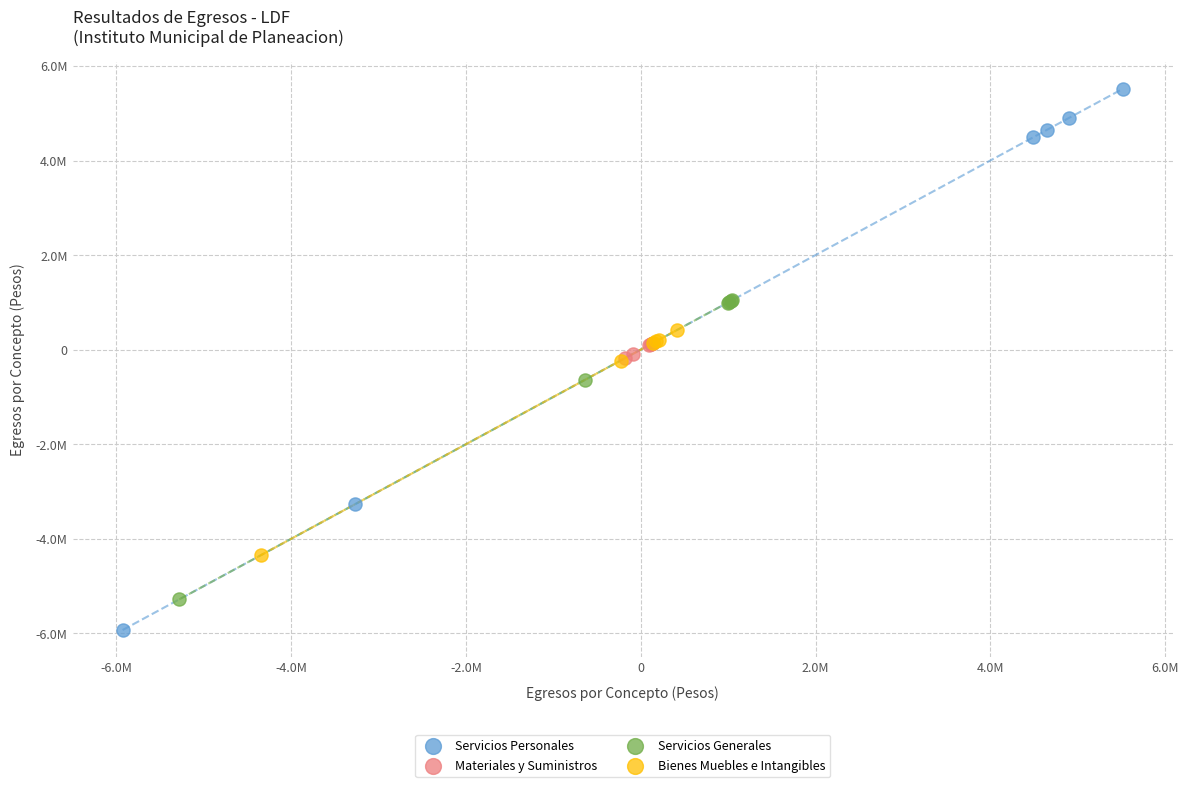

Which series contains the highest Y value?

Servicios Personales